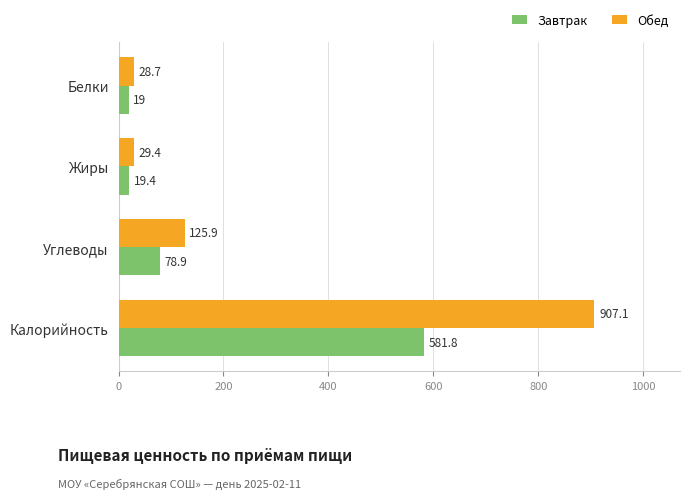

What are all the series names shown in the legend?

Завтрак, Обед